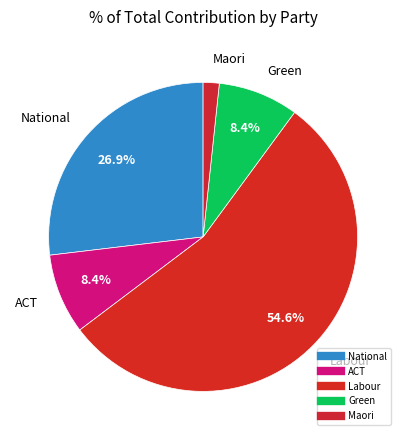

Is the sum of Labour and Green greater than half?

Yes